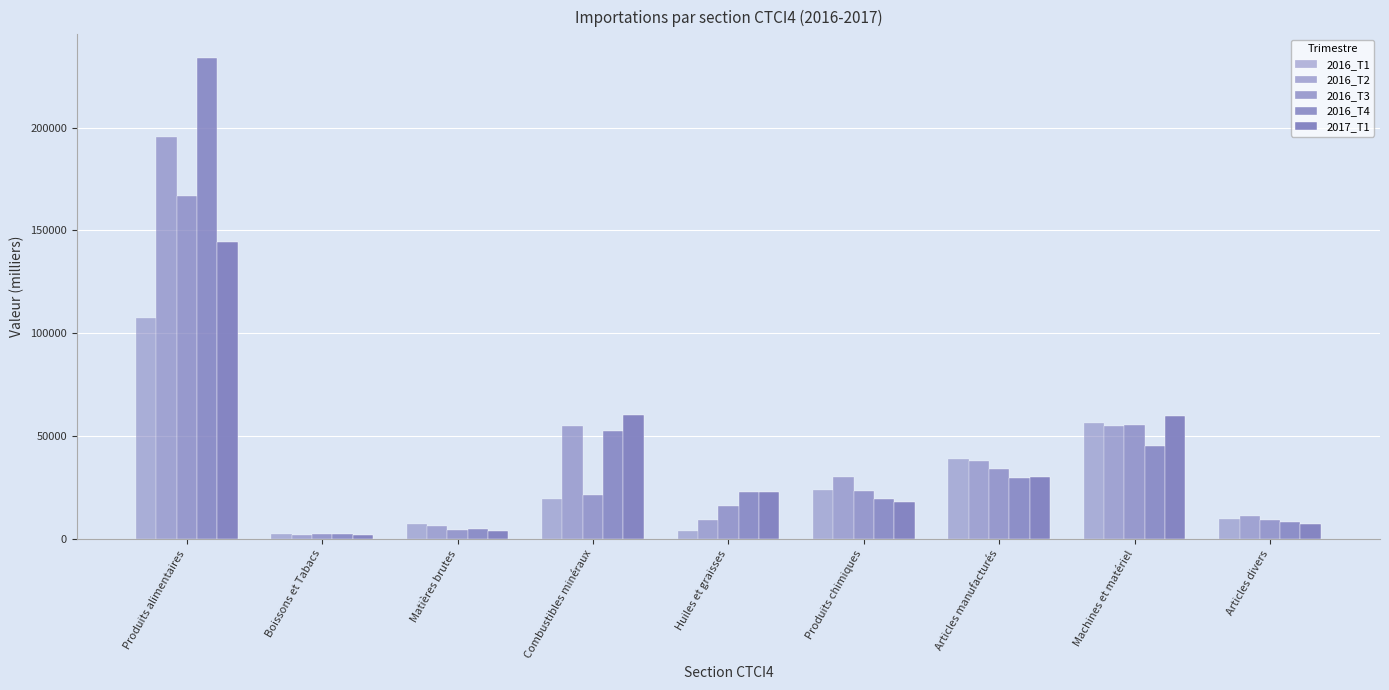

Between Matières brutes and Articles manufacturés, which is larger?

Articles manufacturés